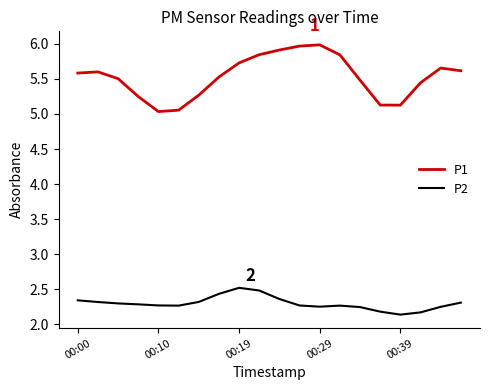

What is the minimum value shown in the chart?

2.1